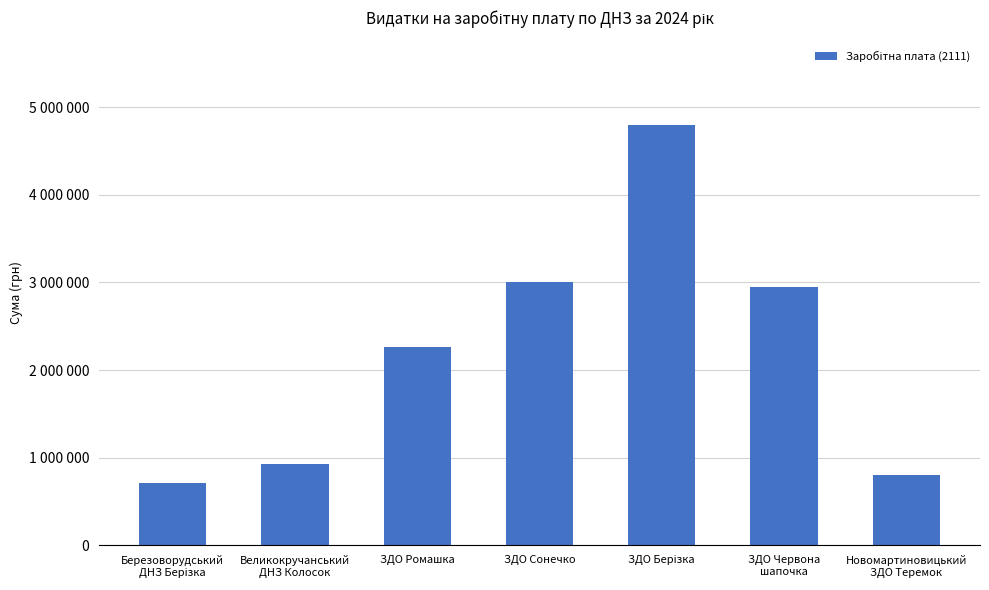

Reading left to right, what are all the values shown in this chart?

712339.7	931749.2	2260899.9	3006273.2	4799228.8	2949775.0	807728.3